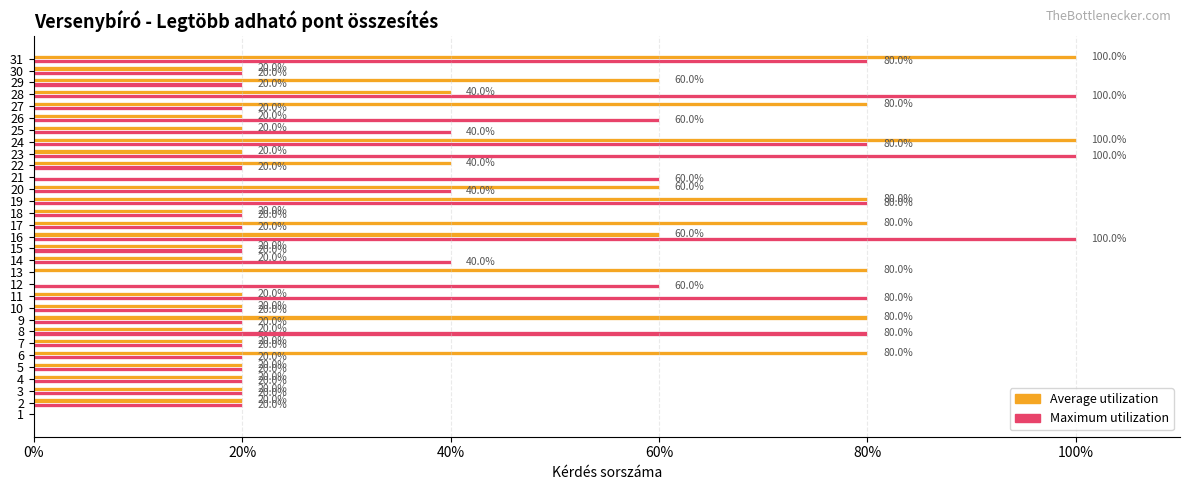

Which series has the largest total across all categories?

Maximum utilization